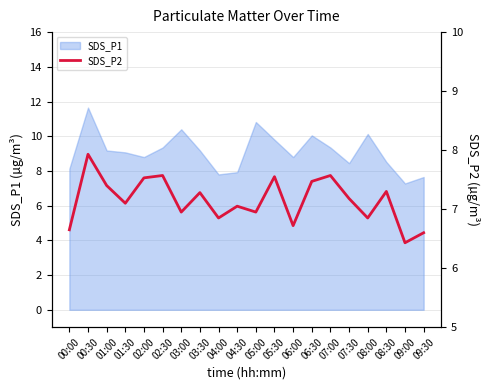

At which label does SDS_P1 reach its peak?

00:30